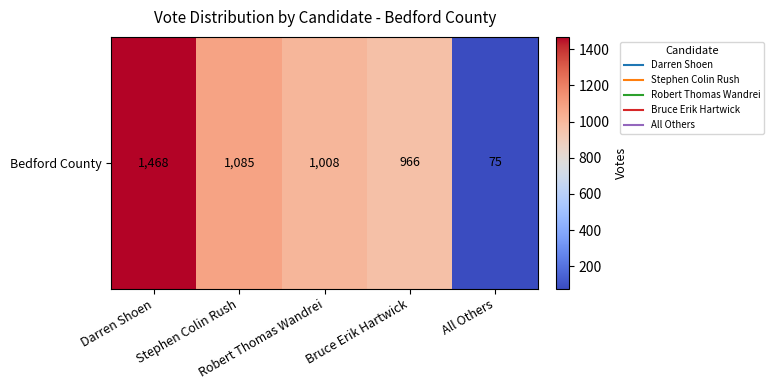

How many data points are above 1008?

2